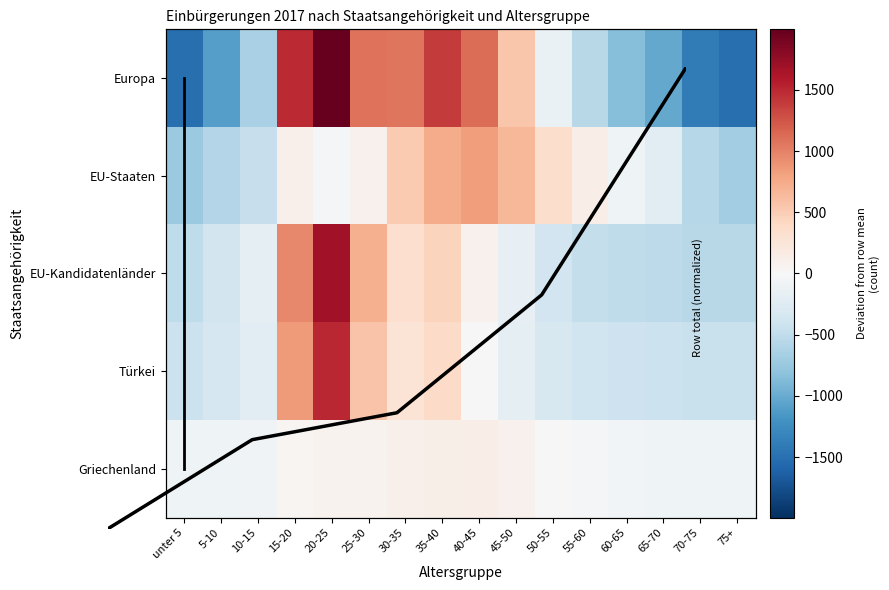

Is it true that EU-Staaten equals 135.8 at 15-20?

False